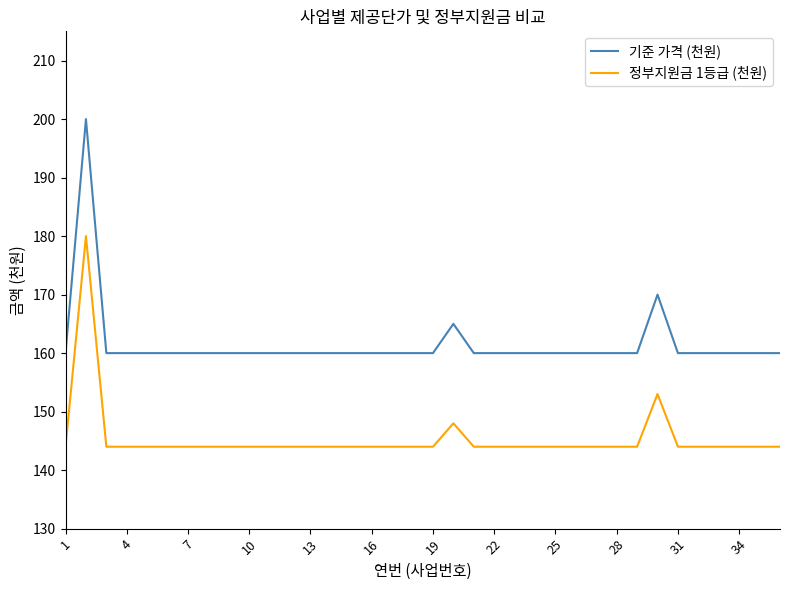

Which series has the largest total across all categories?

기준 가격 (천원)